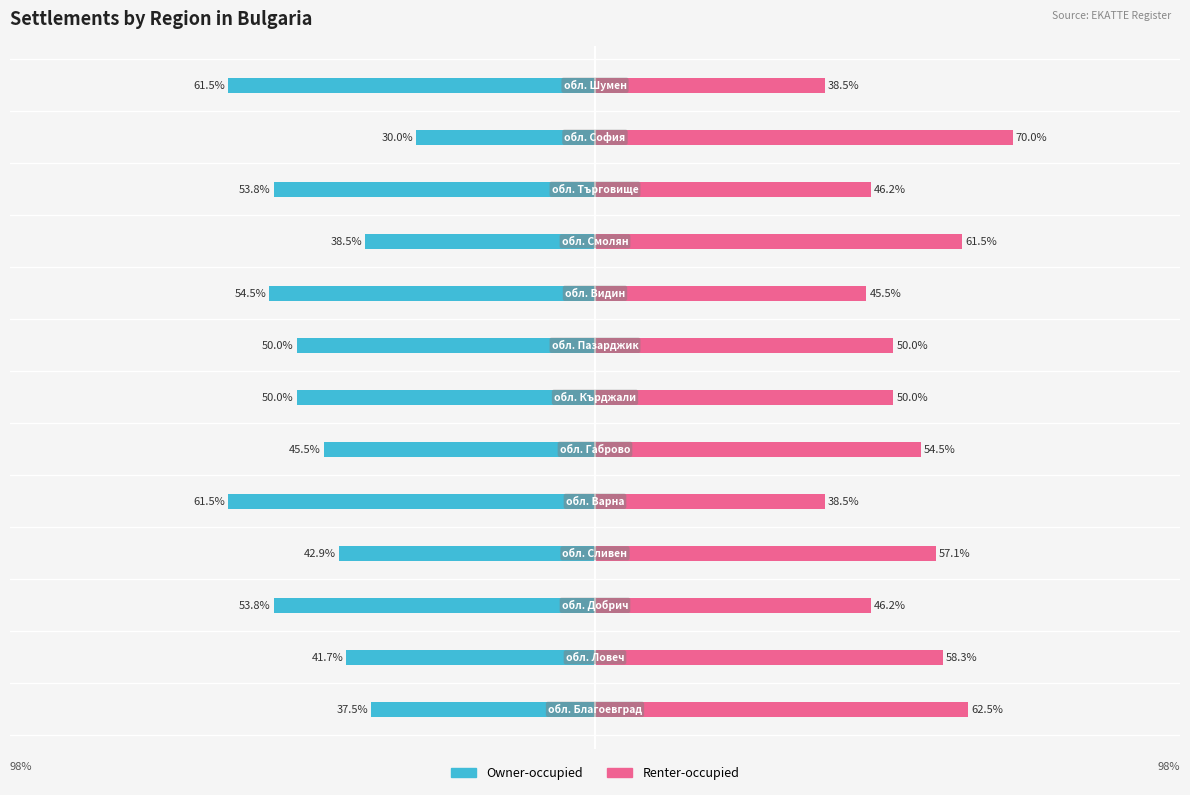

What is the difference between the highest and lowest values at 11?

100.0